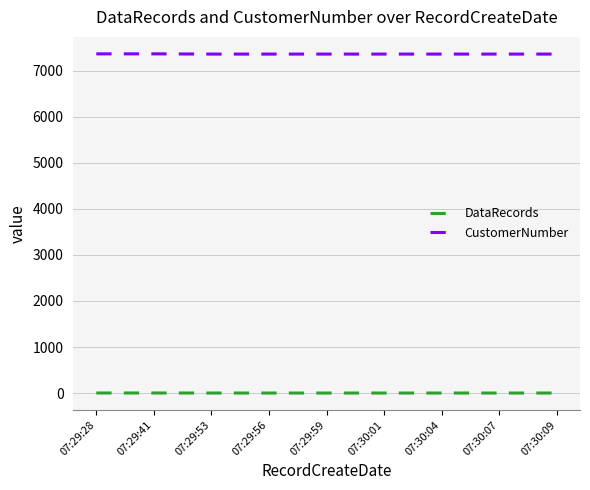

Is the value of CustomerNumber at 07:29:28 greater than the value of DataRecords at 07:29:56?

Yes